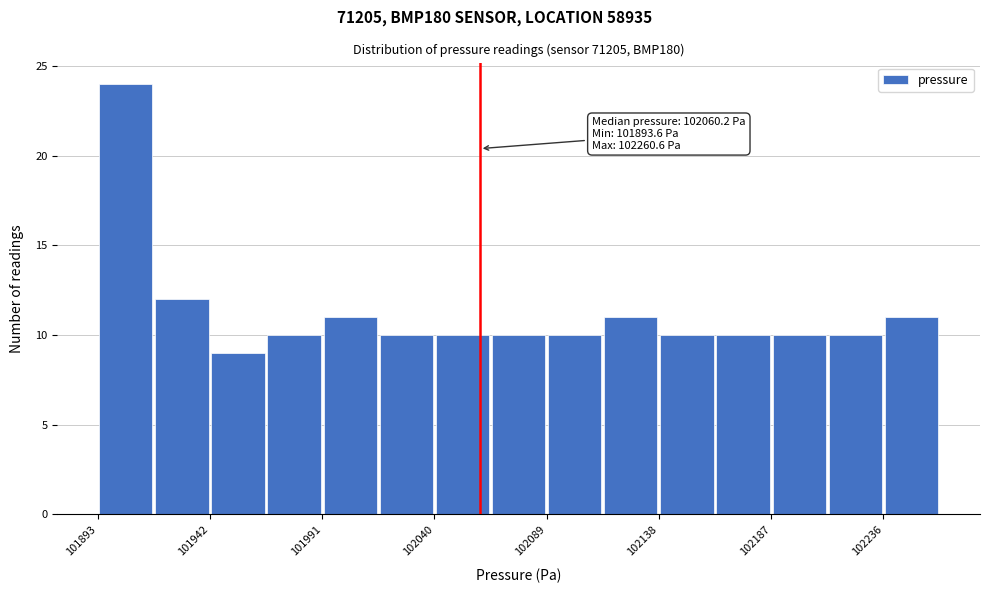

Which range on the x-axis has the tallest bar?

101895 to 101920